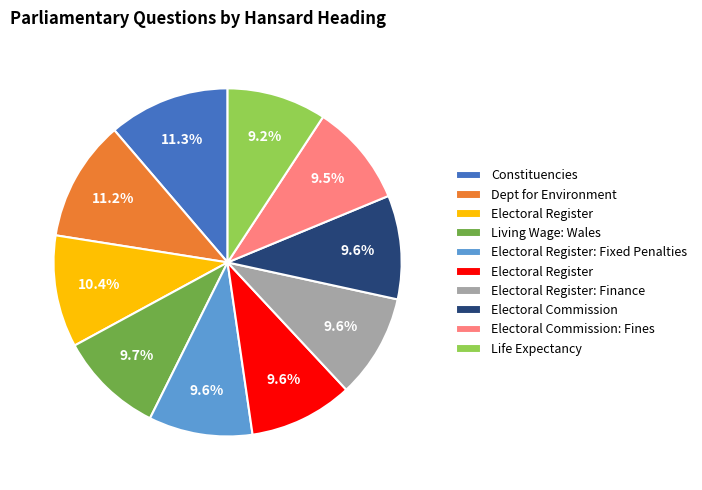

How many segments does this pie chart have?

10